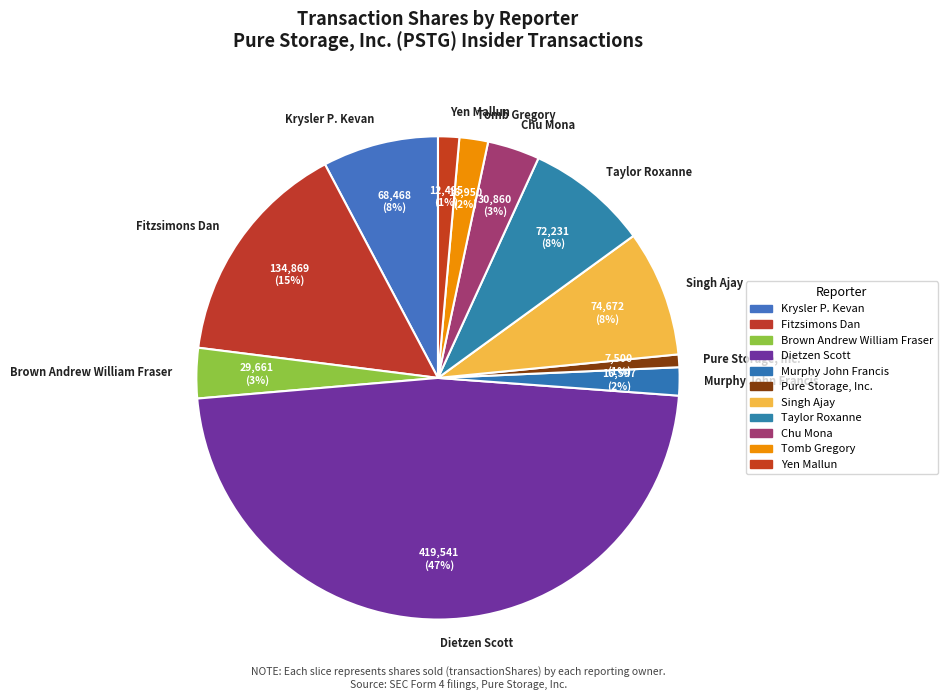

To the nearest percent, what portion does Singh Ajay represent?

8%